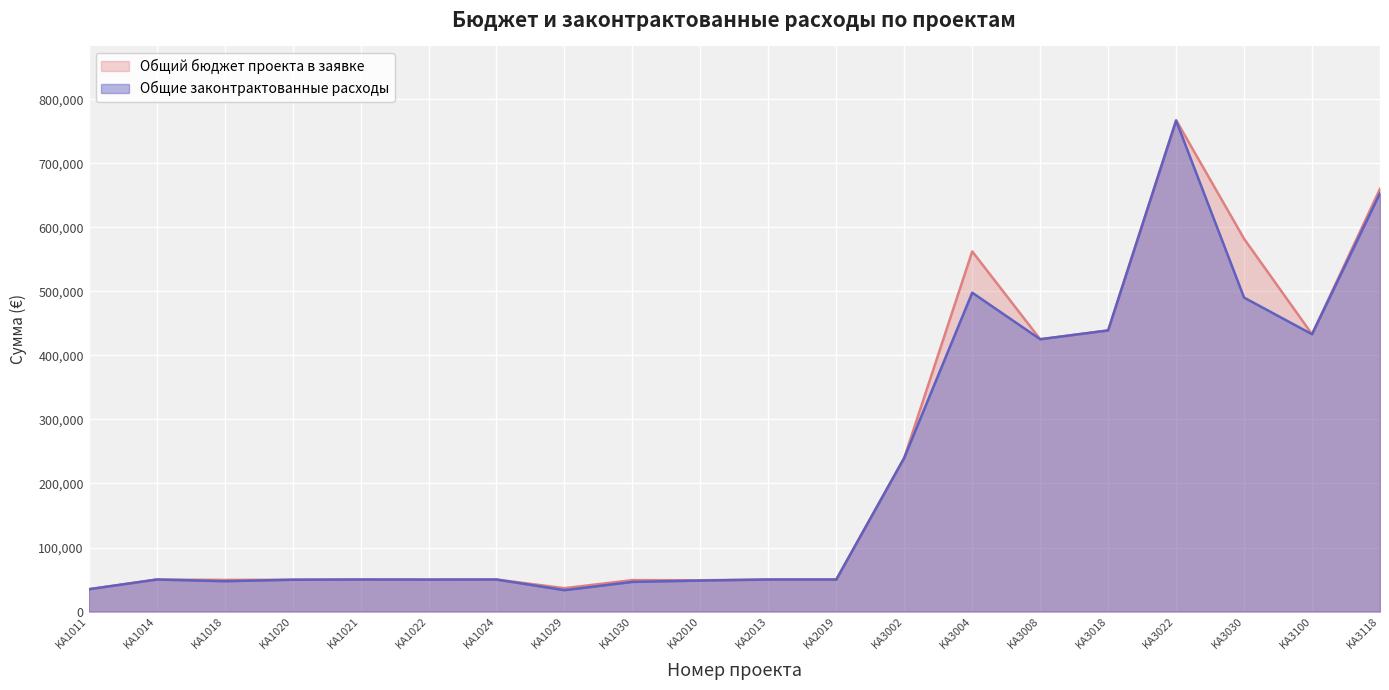

The Общие законтрактованные расходы series shows 77681 at KA1024. True or false?

False